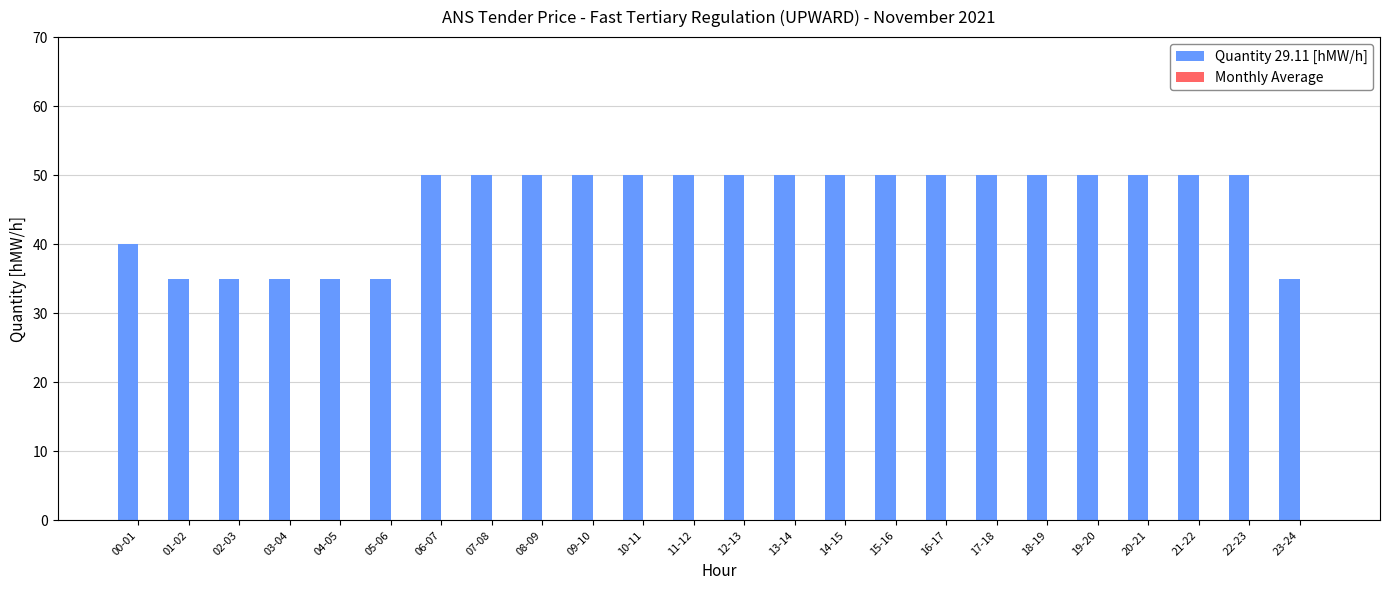

Is it true that the value at 17-18 is 50?

True